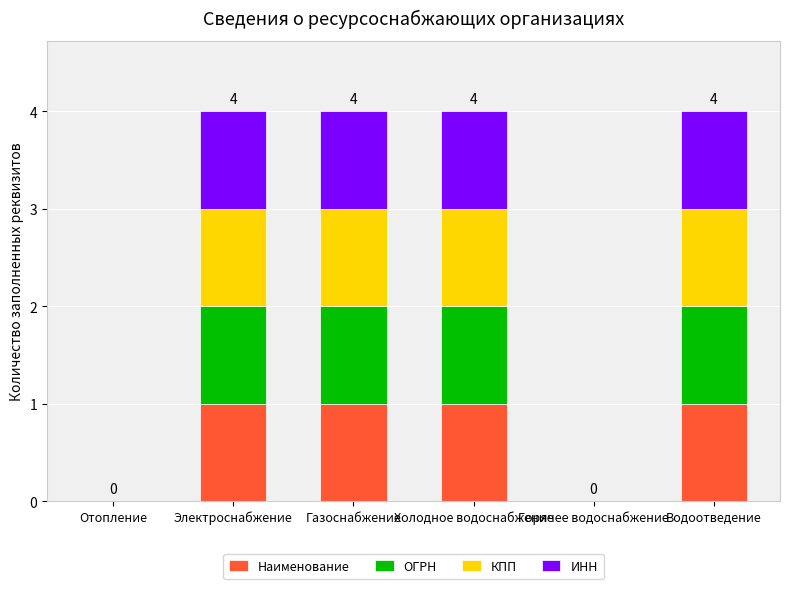

What is the sum of all Наименование values?

4